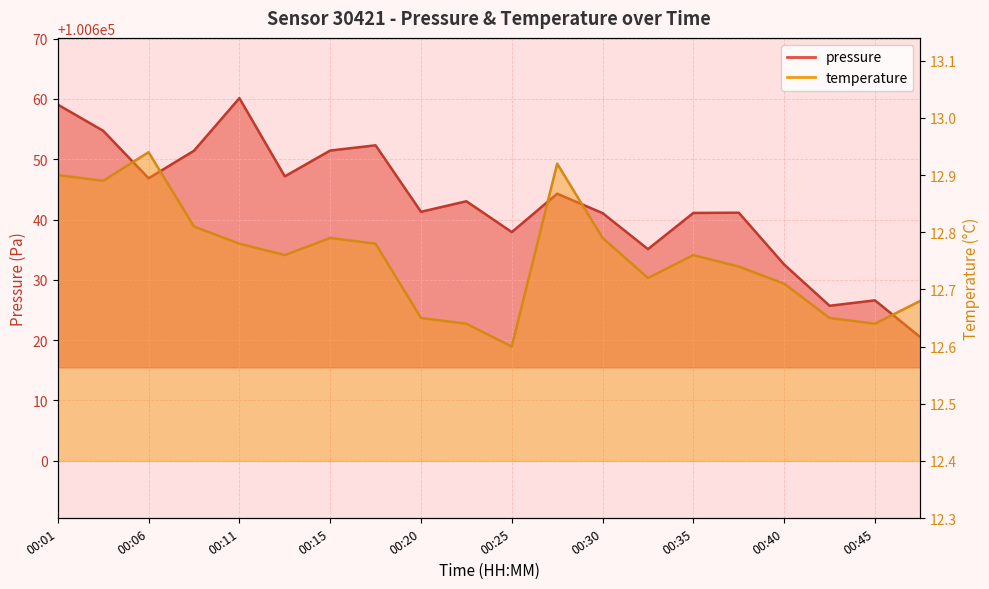

At which label does temperature reach its minimum?

00:25